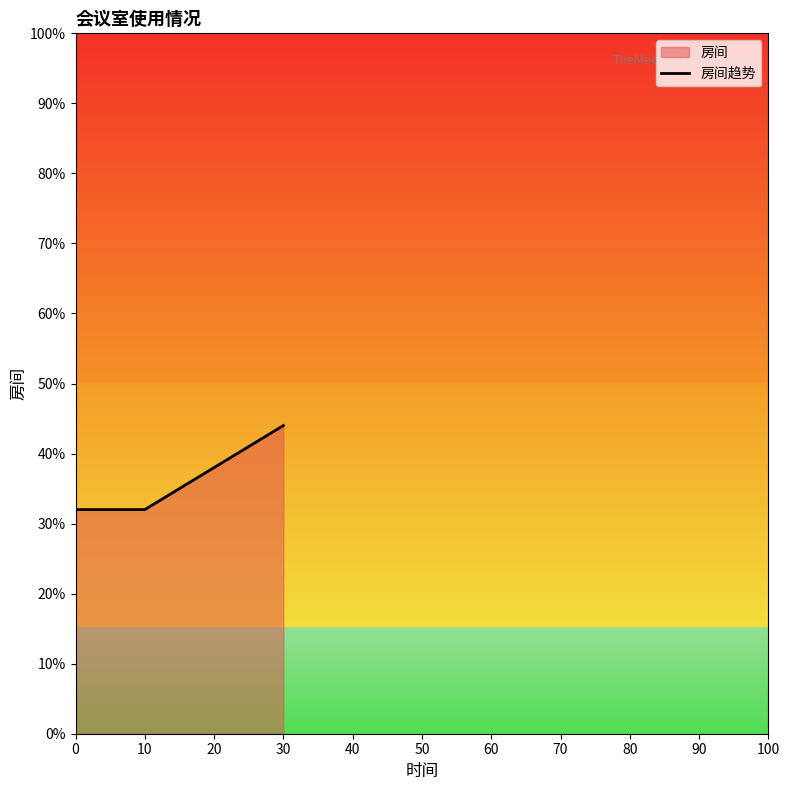

Approximately how many times larger is the value at 0 compared to 10?

1.0